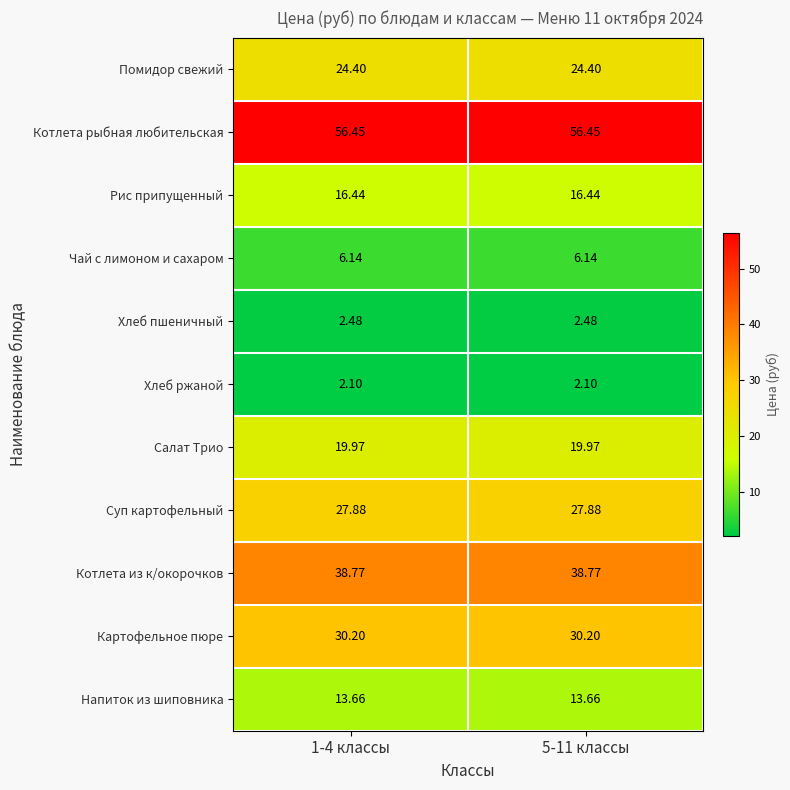

Rank the series by their maximum value, from highest to lowest.

Котлета рыбная любительская, Котлета из к/окорочков, Картофельное пюре, Суп картофельный, Помидор свежий, Салат Трио, Рис припущенный, Напиток из шиповника, Чай с лимоном и сахаром, Хлеб пшеничный, Хлеб ржаной